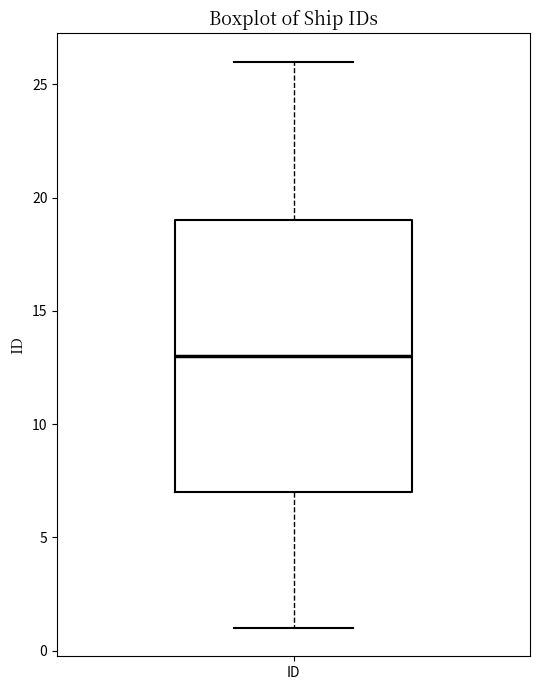

Where does the median line of the box for ID sit on the y-axis? The values are not printed on the chart, so give them approximately, as read against the axis.

13